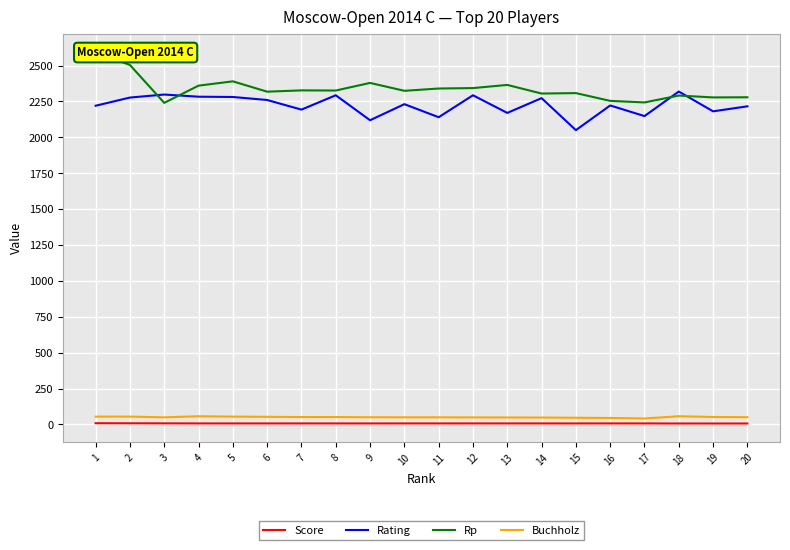

What value does the Buchholz series have at 4?

57.0